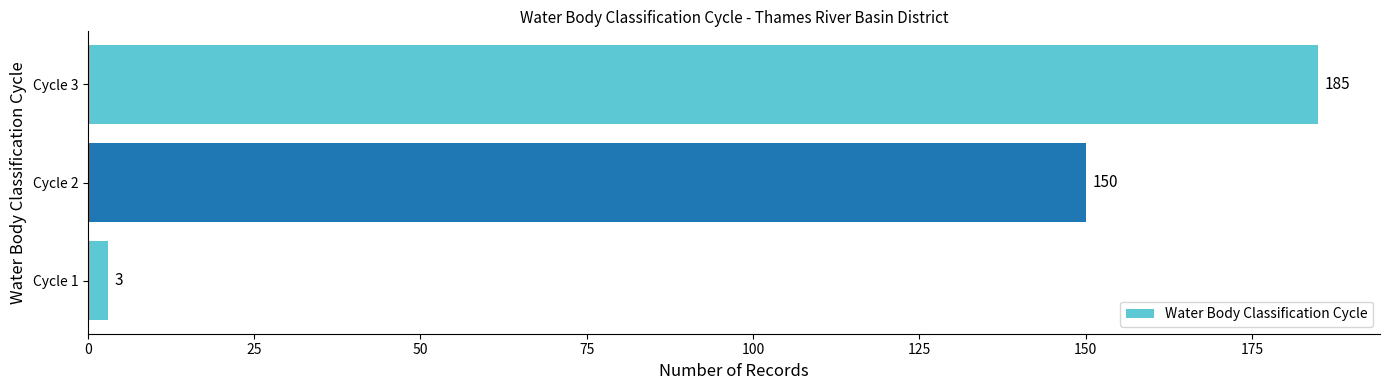

What is the sum of the values at Cycle 2 and Cycle 3?

335